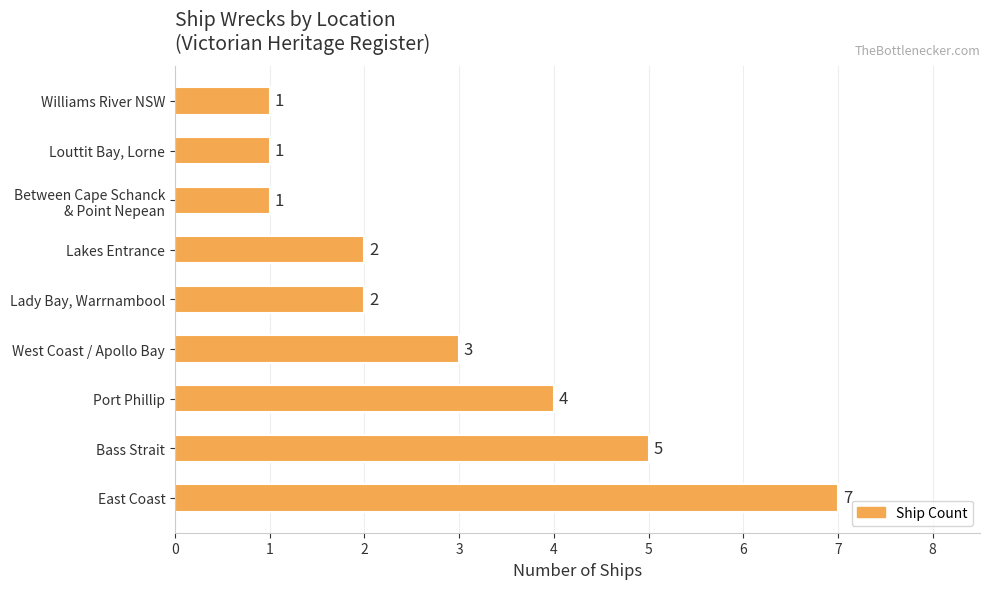

The value at East Coast is 7. True or false?

True